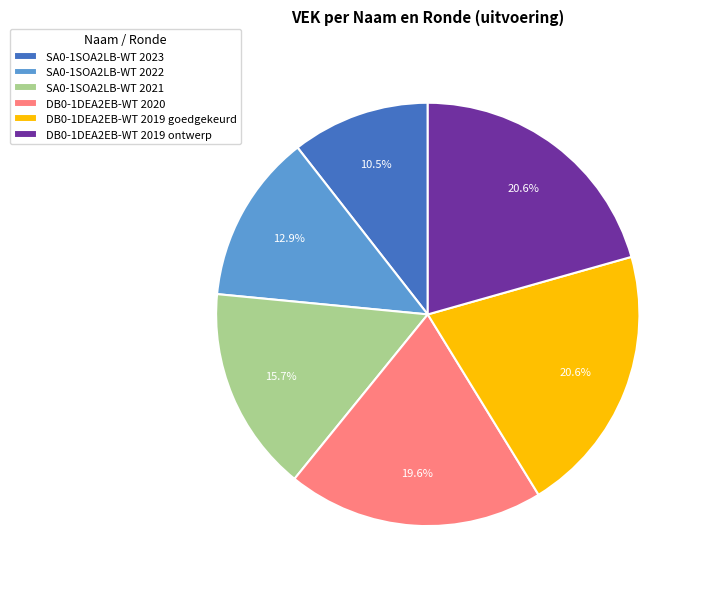

Does DB0-1DEA2EB-WT 2019 ontwerp account for over 50% of the chart?

No